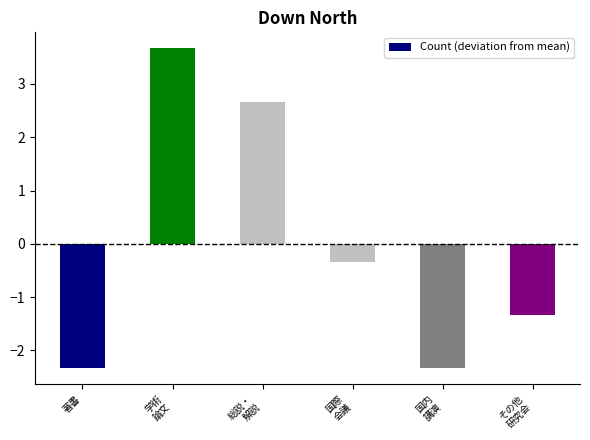

How many distinct data groups are displayed?

1